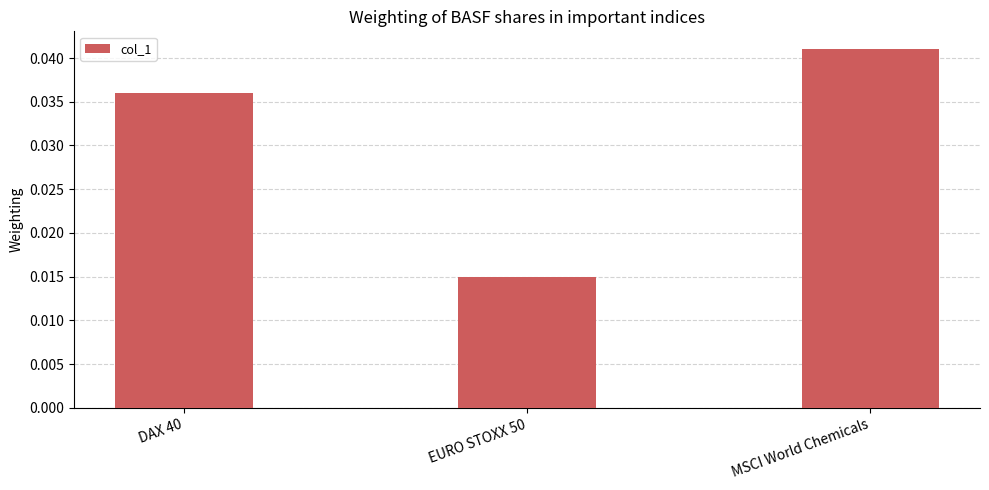

How many distinct data groups are displayed?

1